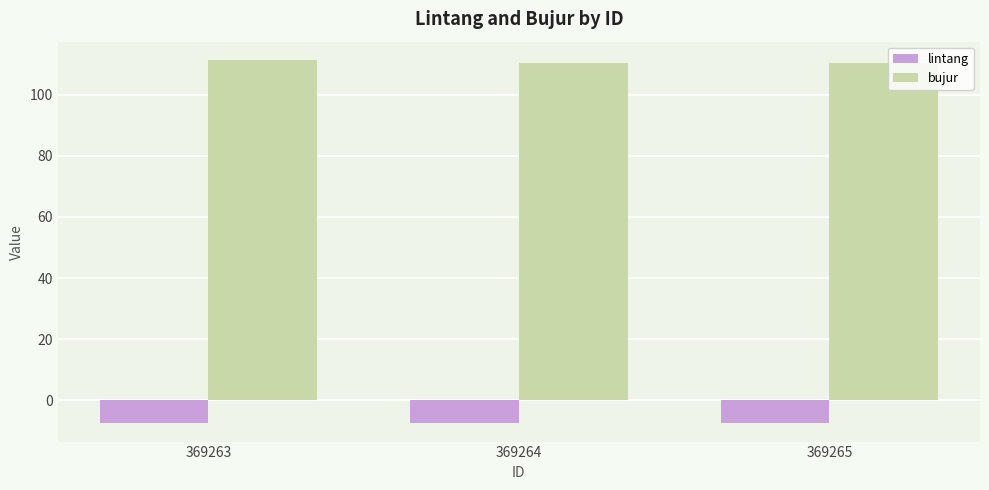

Is the value of bujur at 369265 greater than the value of lintang at 369264?

Yes